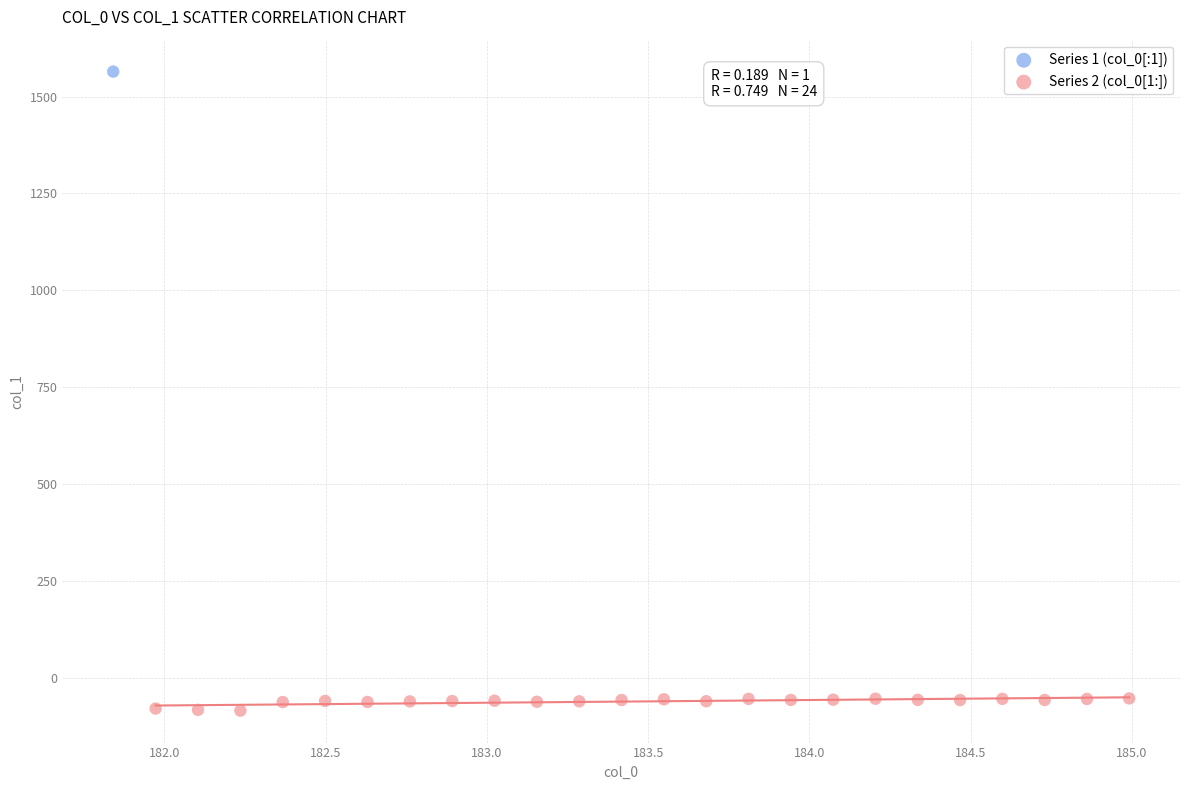

What are all the series names shown in the legend?

Series 1 (col_0[:1]), Series 2 (col_0[1:])